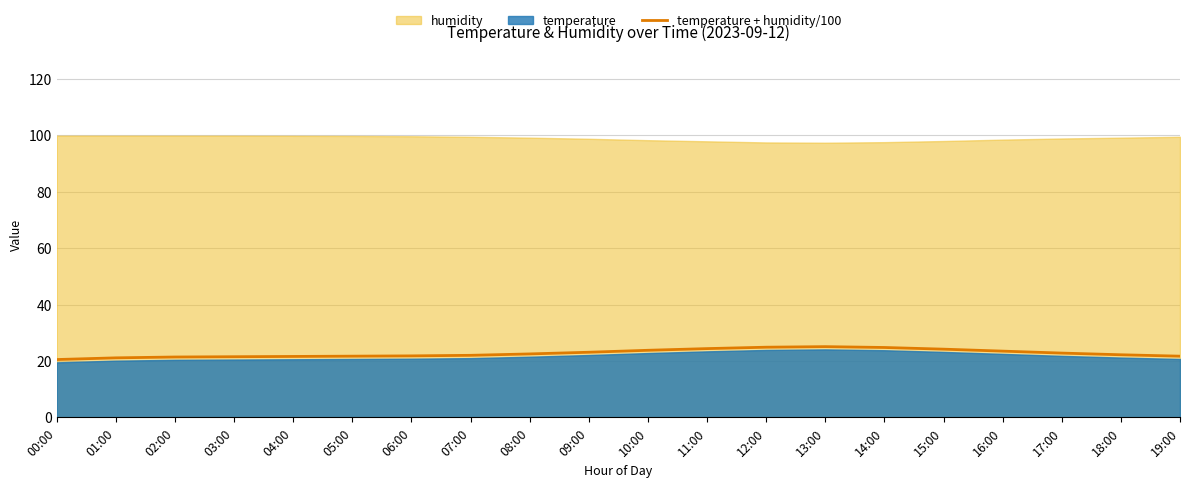

True or false: the data has more than 2 interior local peaks.

False